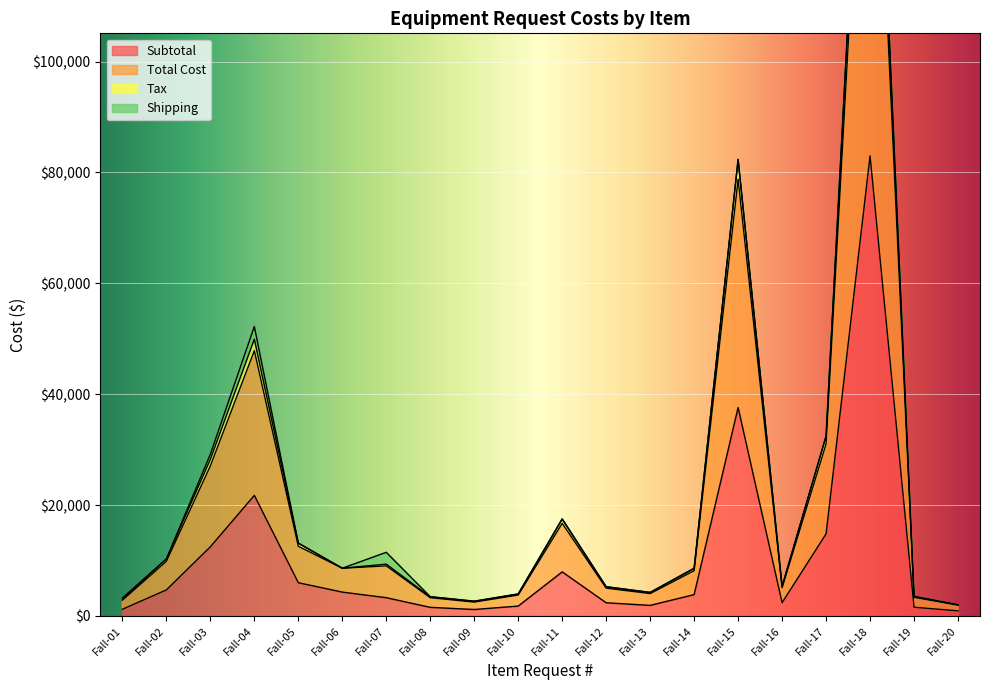

How many data points does each series have?

20